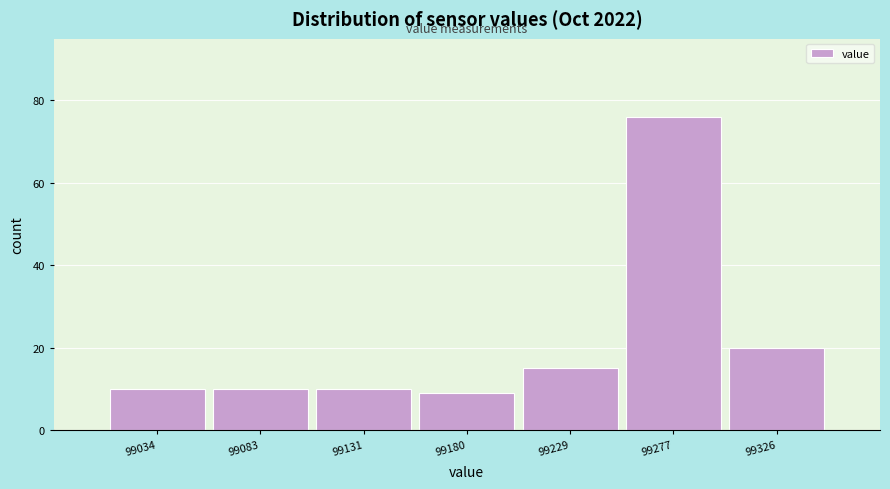

Reading left to right, list every bar in this chart as the range it spans on the x-axis followed by its height. Neither the bar edges nor the heights are printed on the chart, so give them approximately, as read against the axes.

99010 to 99060: 10
99060 to 99105: 10
99105 to 99155: 10
99155 to 99205: 10
99205 to 99255: 16
99255 to 99300: 76
99300 to 99350: 20